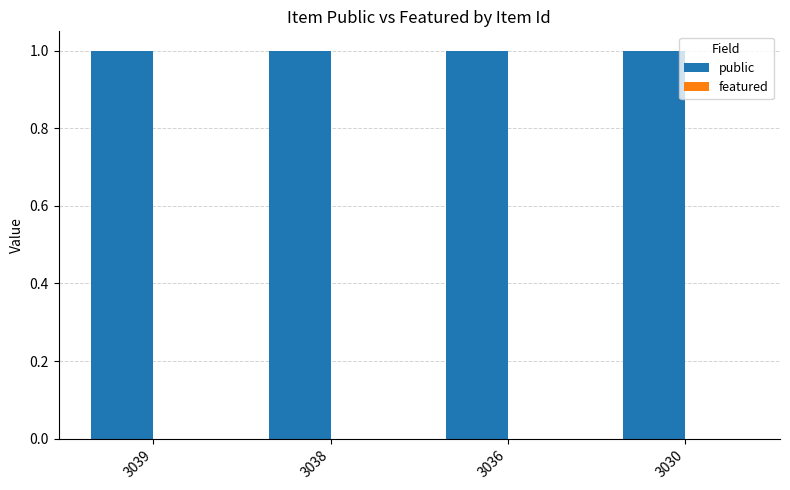

What is the greatest value displayed?

1